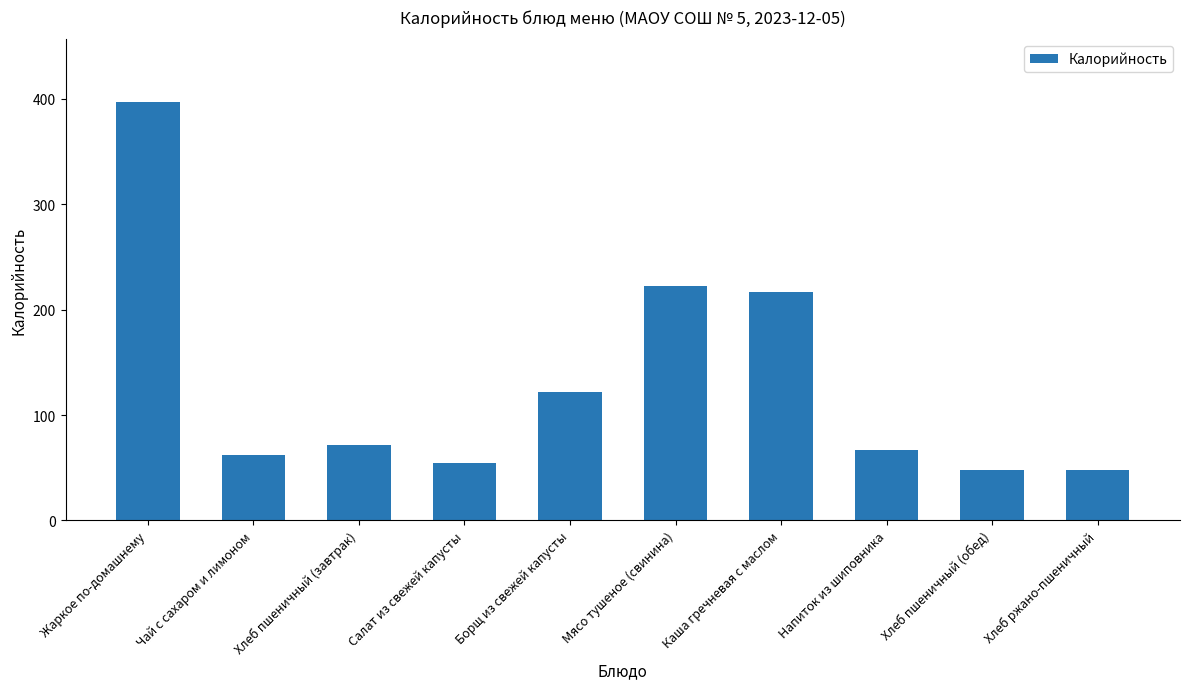

The value at Чай с сахаром и лимоном is 104. True or false?

False